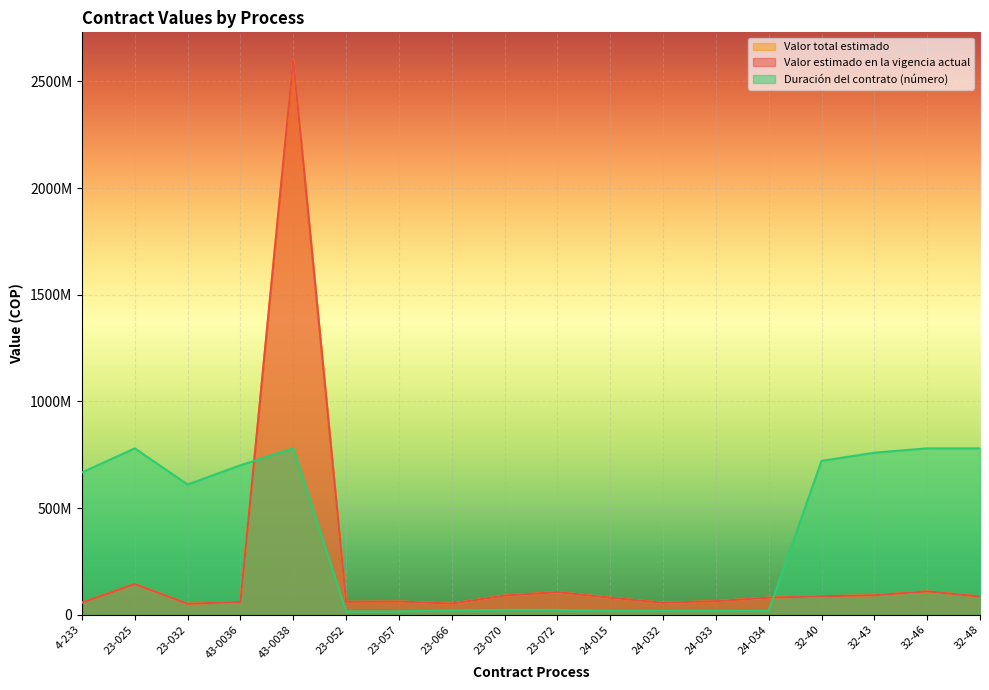

Reading left to right, what are all the values shown in this chart?

Valor estimado en la vigencia actual: 4-233=57033333.0	23-025=143750000.0	23-032=51300000.0	43-0036=59940000.0	43-0038=2600000000.0	23-052=60564000.0	23-057=62006000.0	23-066=52200000.0	23-070=90000000.0	23-072=106090000.0	24-015=80000000.0	24-032=56000000.0	24-033=64000000.0	24-034=80000000.0	32-40=86789266.0	32-43=91414400.0	32-46=109710000.0	32-48=85330000.0
Valor total estimado: 4-233=57033333.0	23-025=143750000.0	23-032=51300000.0	43-0036=59940000.0	43-0038=2600000000.0	23-052=60564000.0	23-057=62006000.0	23-066=52200000.0	23-070=90000000.0	23-072=106090000.0	24-015=80000000.0	24-032=56000000.0	24-033=64000000.0	24-034=80000000.0	32-40=86789266.0	32-43=91414400.0	32-46=109710000.0	32-48=85330000.0
Duración del contrato (número): 4-233=666956521.7	23-025=780000000.0	23-032=610434782.6	43-0036=700869565.2	43-0038=780000000.0	23-052=15826087.0	23-057=15826087.0	23-066=20347826.1	23-070=22608695.7	23-072=22608695.7	24-015=18086956.5	24-032=18086956.5	24-033=18086956.5	24-034=18086956.5	32-40=721217391.3	32-43=759652173.9	32-46=780000000.0	32-48=780000000.0